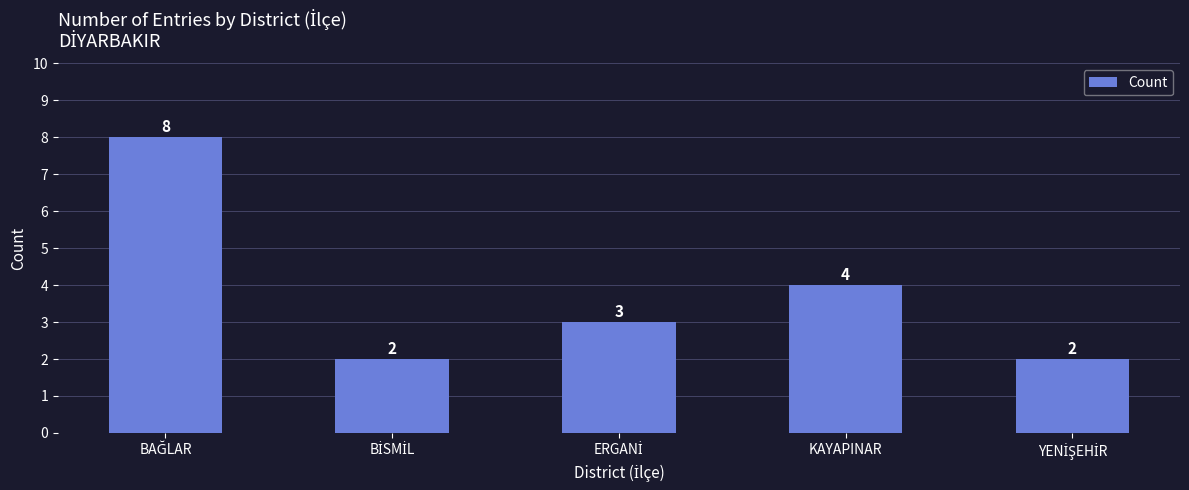

What is the greatest value displayed?

8